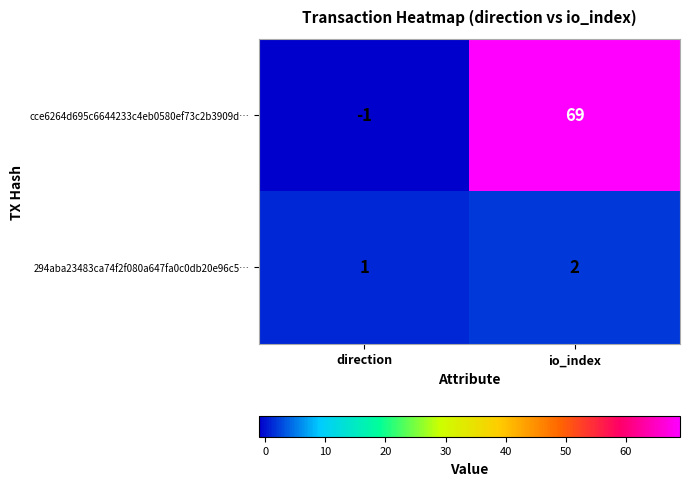

How many distinct data groups are displayed?

2